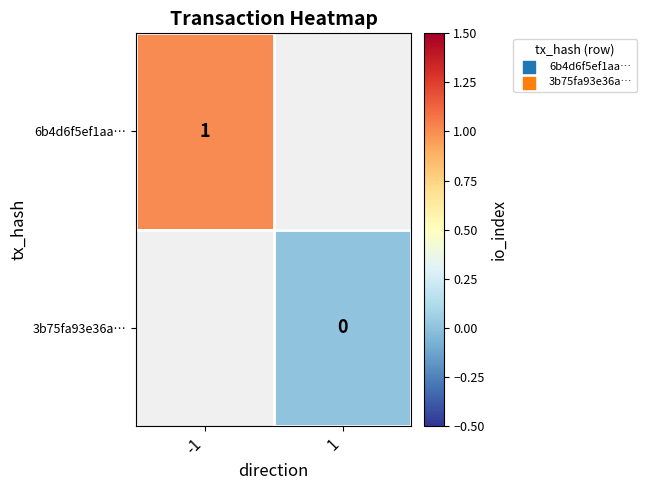

The value of 6b4d6f5ef1aa… at -1 is 1. True or false?

True